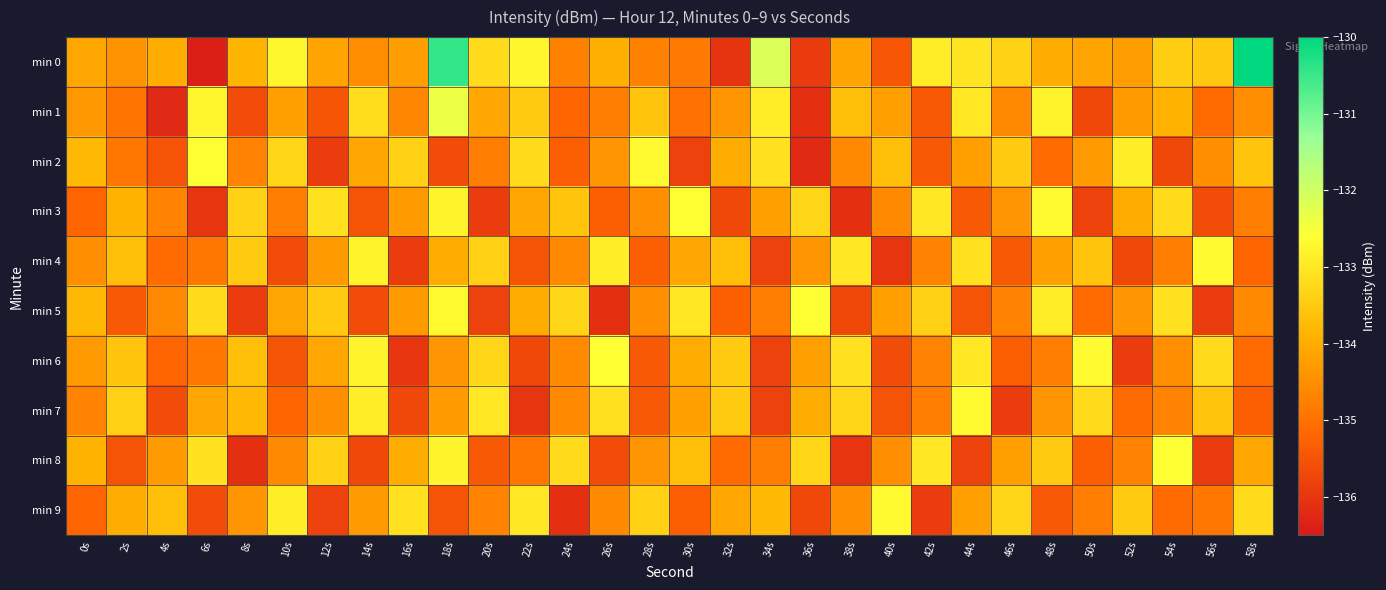

Reading left to right, extract all data points from this chart.

min 0: 0s=-134.1	2s=-134.5	4s=-134.0	6s=-136.4	8s=-133.9	10s=-132.7	12s=-134.1	14s=-134.5	16s=-134.2	18s=-130.4	20s=-133.2	22s=-132.7	24s=-134.7	26s=-133.9	28s=-134.7	30s=-134.9	32s=-136.0	34s=-132.2	36s=-135.9	38s=-134.1	40s=-135.4	42s=-132.9	44s=-133.0	46s=-133.4	48s=-134.0	50s=-134.1	52s=-134.3	54s=-133.4	56s=-133.5	58s=-130.0
min 1: 0s=-134.3	2s=-135.0	4s=-136.2	6s=-132.8	8s=-135.6	10s=-134.2	12s=-135.5	14s=-133.2	16s=-134.7	18s=-132.4	20s=-134.1	22s=-133.5	24s=-135.2	26s=-134.8	28s=-133.6	30s=-135.0	32s=-134.4	34s=-132.9	36s=-136.1	38s=-133.7	40s=-134.2	42s=-135.4	44s=-133.0	46s=-134.6	48s=-132.8	50s=-135.7	52s=-134.3	54s=-133.9	56s=-135.1	58s=-134.5
min 2: 0s=-133.8	2s=-134.9	4s=-135.5	6s=-132.6	8s=-134.7	10s=-133.3	12s=-135.9	14s=-134.1	16s=-133.4	18s=-135.6	20s=-134.8	22s=-133.2	24s=-135.3	26s=-134.4	28s=-132.7	30s=-135.8	32s=-134.0	34s=-133.1	36s=-136.2	38s=-134.6	40s=-133.7	42s=-135.4	44s=-134.2	46s=-133.5	48s=-135.1	50s=-134.3	52s=-132.9	54s=-135.7	56s=-134.5	58s=-133.6
min 3: 0s=-135.2	2s=-133.9	4s=-134.7	6s=-136.0	8s=-133.4	10s=-134.8	12s=-133.1	14s=-135.5	16s=-134.3	18s=-132.8	20s=-135.9	22s=-134.1	24s=-133.6	26s=-135.3	28s=-134.5	30s=-132.6	32s=-135.7	34s=-134.2	36s=-133.3	38s=-136.1	40s=-134.6	42s=-133.0	44s=-135.4	46s=-134.4	48s=-132.7	50s=-135.8	52s=-134.0	54s=-133.2	56s=-135.6	58s=-134.8
min 4: 0s=-134.5	2s=-133.7	4s=-135.1	6s=-134.9	8s=-133.5	10s=-135.6	12s=-134.3	14s=-132.8	16s=-135.9	18s=-134.0	20s=-133.4	22s=-135.5	24s=-134.6	26s=-132.9	28s=-135.3	30s=-134.1	32s=-133.7	34s=-135.8	36s=-134.4	38s=-133.0	40s=-136.0	42s=-134.7	44s=-133.1	46s=-135.4	48s=-134.2	50s=-133.6	52s=-135.7	54s=-134.8	56s=-132.7	58s=-135.2
min 5: 0s=-133.8	2s=-135.4	4s=-134.6	6s=-133.2	8s=-135.9	10s=-134.1	12s=-133.5	14s=-135.6	16s=-134.3	18s=-132.7	20s=-135.8	22s=-134.0	24s=-133.3	26s=-136.1	28s=-134.5	30s=-133.0	32s=-135.3	34s=-134.8	36s=-132.6	38s=-135.7	40s=-134.2	42s=-133.4	44s=-135.5	46s=-134.7	48s=-132.9	50s=-135.1	52s=-134.4	54s=-133.1	56s=-135.9	58s=-134.6
min 6: 0s=-134.3	2s=-133.6	4s=-135.2	6s=-134.9	8s=-133.7	10s=-135.5	12s=-134.1	14s=-132.8	16s=-136.0	18s=-134.4	20s=-133.3	22s=-135.7	24s=-134.6	26s=-132.6	28s=-135.4	30s=-134.0	32s=-133.5	34s=-135.8	36s=-134.2	38s=-133.1	40s=-135.6	42s=-134.7	44s=-133.0	46s=-135.3	48s=-134.8	50s=-132.7	52s=-135.9	54s=-134.5	56s=-133.2	58s=-135.1
min 7: 0s=-134.7	2s=-133.4	4s=-135.6	6s=-134.1	8s=-133.8	10s=-135.2	12s=-134.5	14s=-132.9	16s=-135.7	18s=-134.3	20s=-133.0	22s=-136.0	24s=-134.6	26s=-133.1	28s=-135.4	30s=-134.2	32s=-133.5	34s=-135.8	36s=-134.0	38s=-133.3	40s=-135.5	42s=-134.8	44s=-132.7	46s=-135.9	48s=-134.4	50s=-133.2	52s=-135.1	54s=-134.7	56s=-133.6	58s=-135.3
min 8: 0s=-133.9	2s=-135.5	4s=-134.3	6s=-133.1	8s=-136.1	10s=-134.6	12s=-133.4	14s=-135.7	16s=-134.0	18s=-132.8	20s=-135.4	22s=-134.9	24s=-133.2	26s=-135.6	28s=-134.4	30s=-133.7	32s=-135.1	34s=-134.8	36s=-133.3	38s=-136.0	40s=-134.5	42s=-133.0	44s=-135.8	46s=-134.2	48s=-133.5	50s=-135.3	52s=-134.7	54s=-132.6	56s=-135.9	58s=-134.1
min 9: 0s=-135.2	2s=-134.0	4s=-133.7	6s=-135.6	8s=-134.4	10s=-132.9	12s=-135.8	14s=-134.3	16s=-133.1	18s=-135.5	20s=-134.7	22s=-133.0	24s=-136.1	26s=-134.6	28s=-133.4	30s=-135.3	32s=-134.1	34s=-133.8	36s=-135.7	38s=-134.5	40s=-132.7	42s=-135.9	44s=-134.2	46s=-133.3	48s=-135.4	50s=-134.8	52s=-133.5	54s=-135.1	56s=-134.9	58s=-133.2